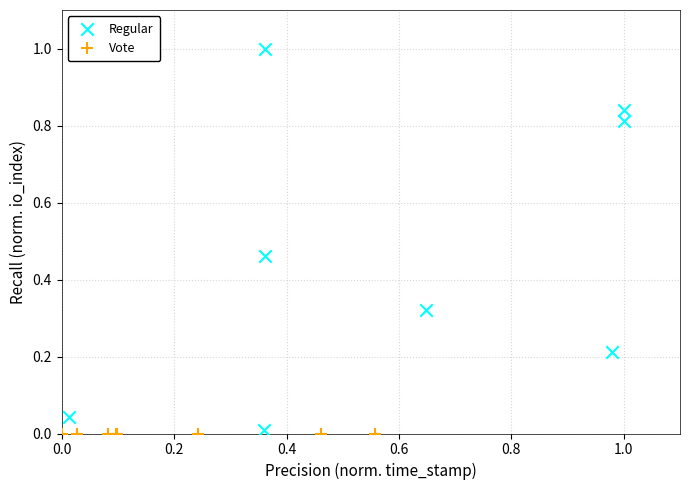

Which series contains the highest Y value?

Regular